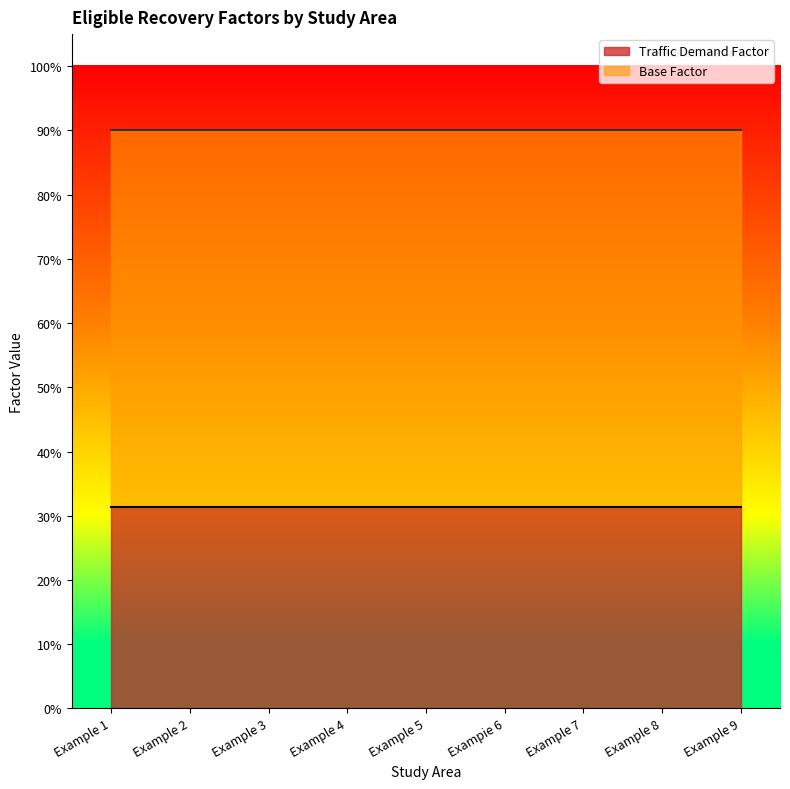

Does the chart display data point markers on the line(s)?

No